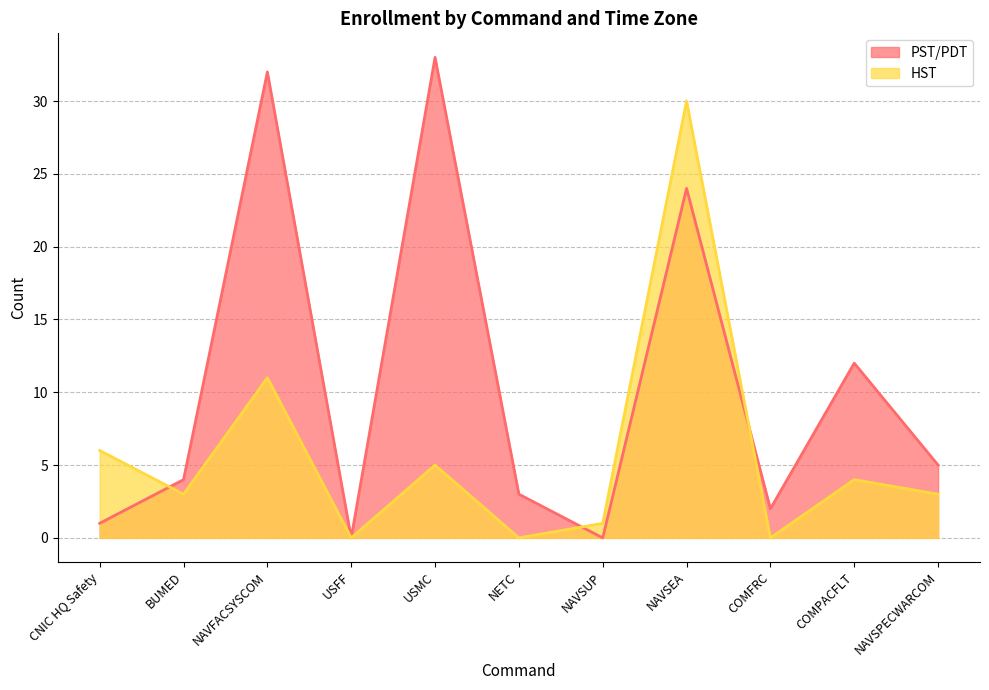

What is the sum of all HST values?

63